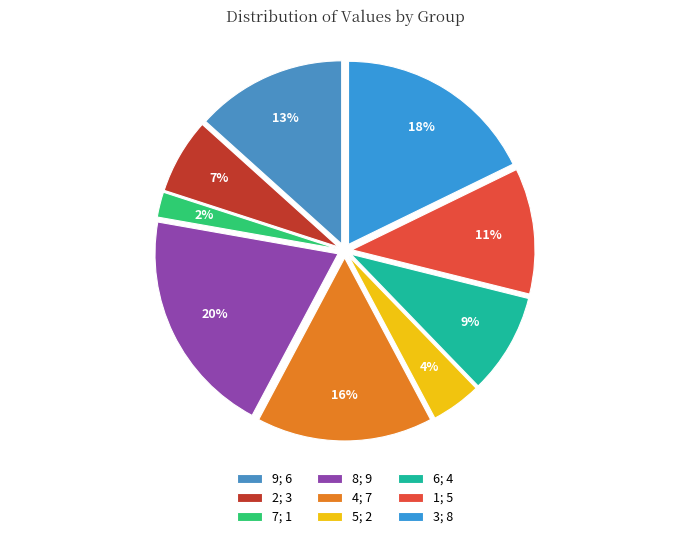

What percentage is the 5 slice, to the nearest percent?

4%